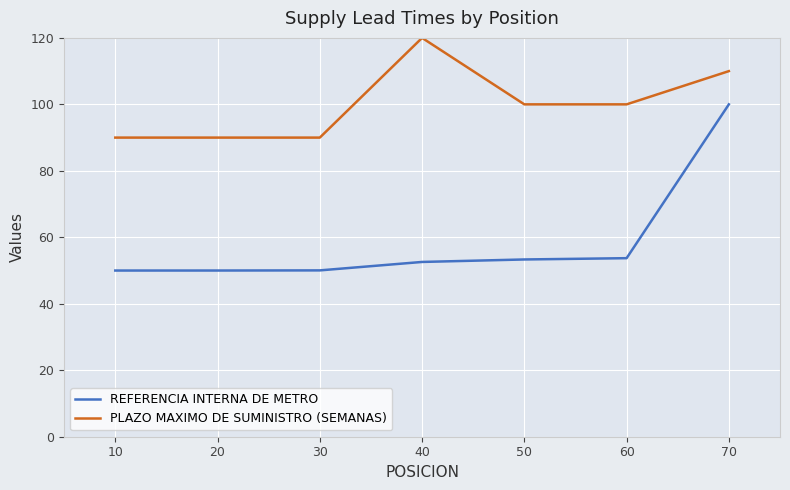

Rank the series at 10 from lowest to highest value.

REFERENCIA INTERNA DE METRO, PLAZO MAXIMO DE SUMINISTRO (SEMANAS)